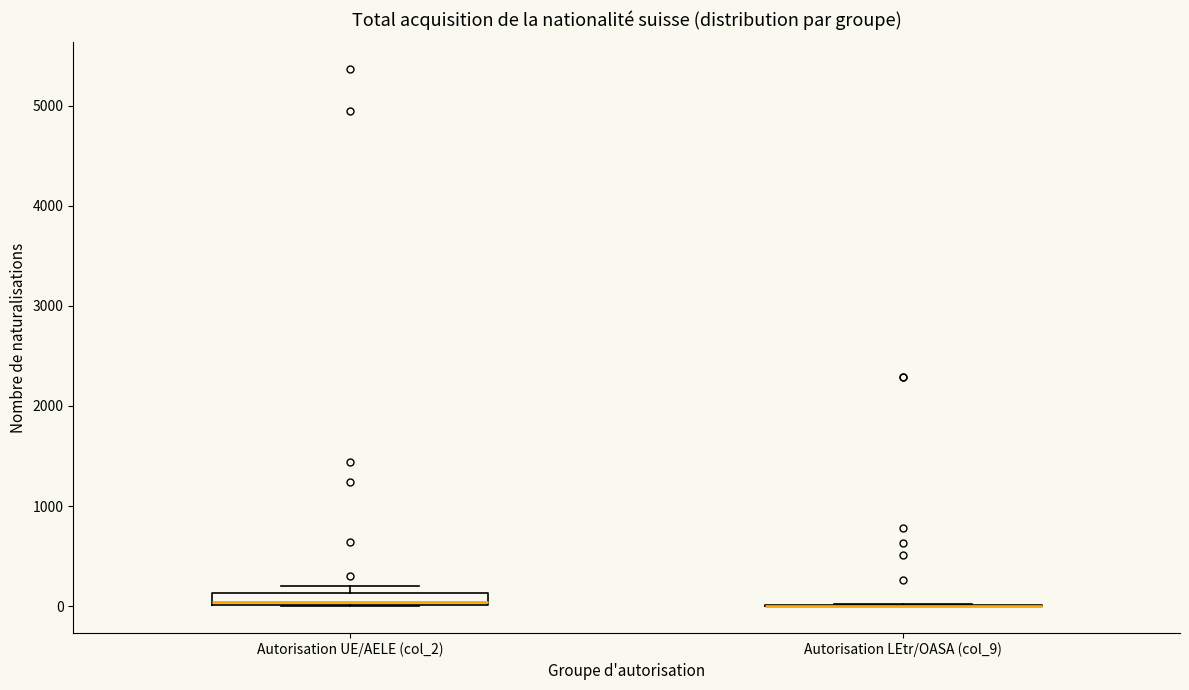

Comparing the boxes themselves (not the whiskers), which one is the tallest?

Autorisation UE/AELE (col_2)